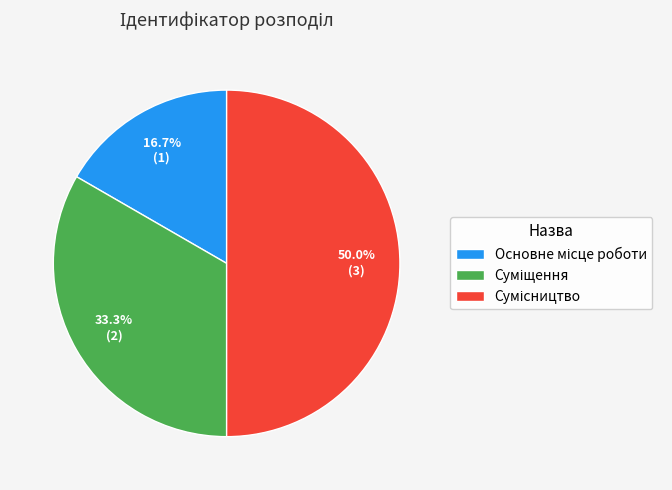

What is the smallest slice in the pie chart?

Основне місце роботи